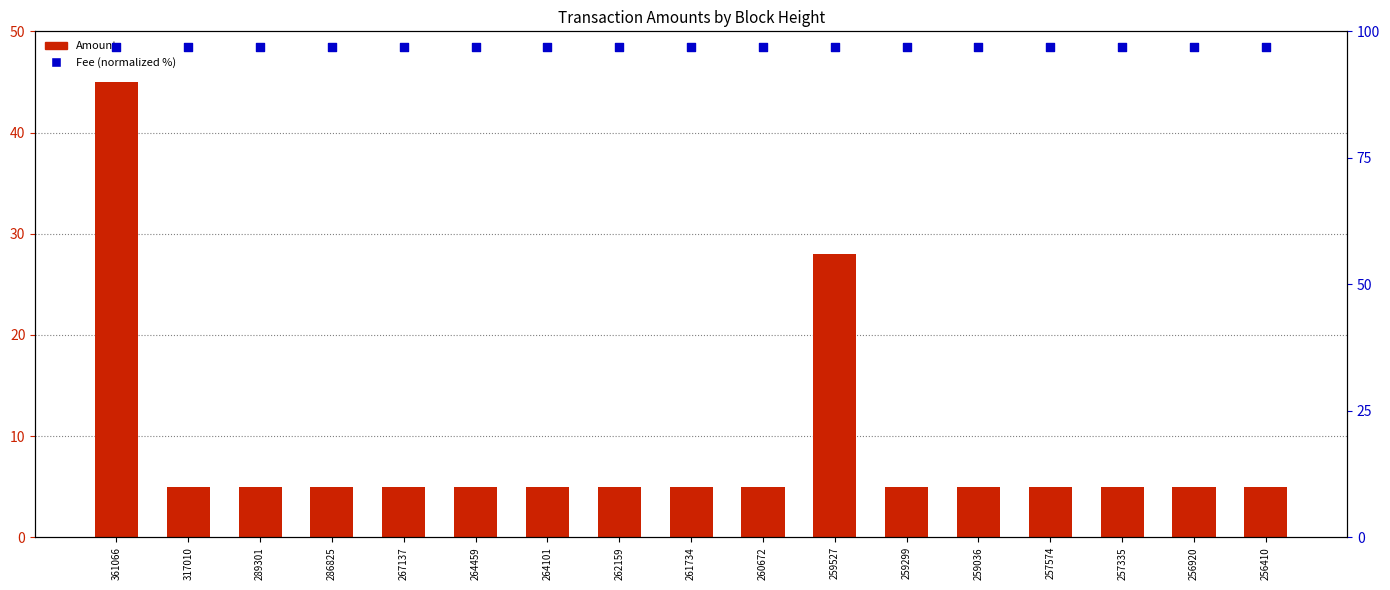

At how many categories does at least one series exceed 82?

17